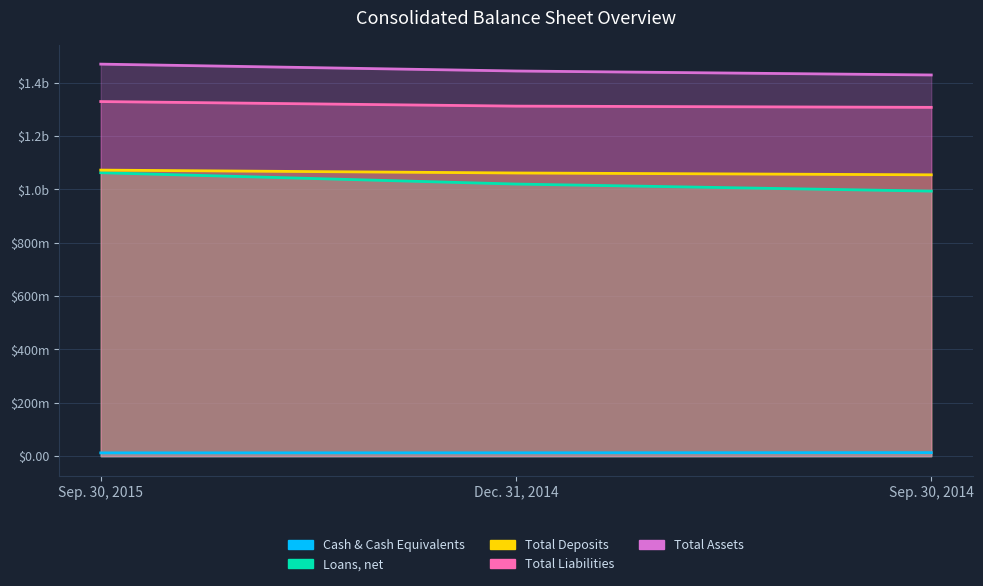

What position from the right is Dec. 31, 2014?

2